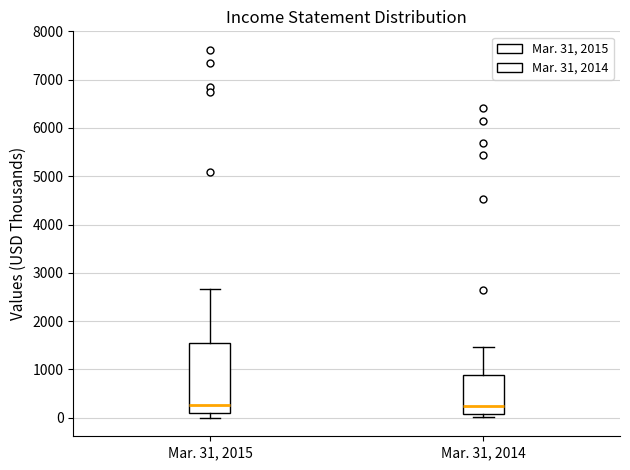

Where is the lower edge of the box for Mar. 31, 2015 on the y-axis? The values are not printed on the chart, so give them approximately, as read against the axis.

100